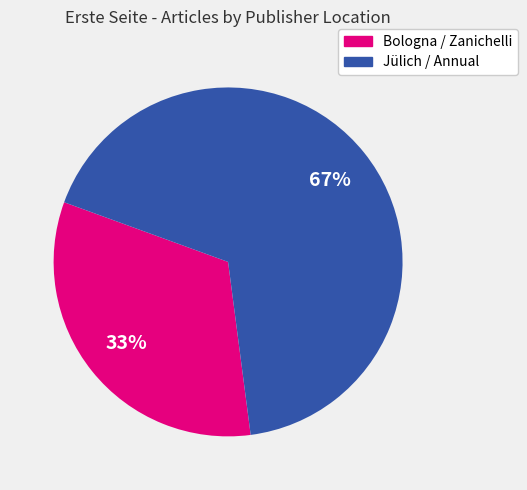

Is there any slice that represents more than half of the pie?

Yes